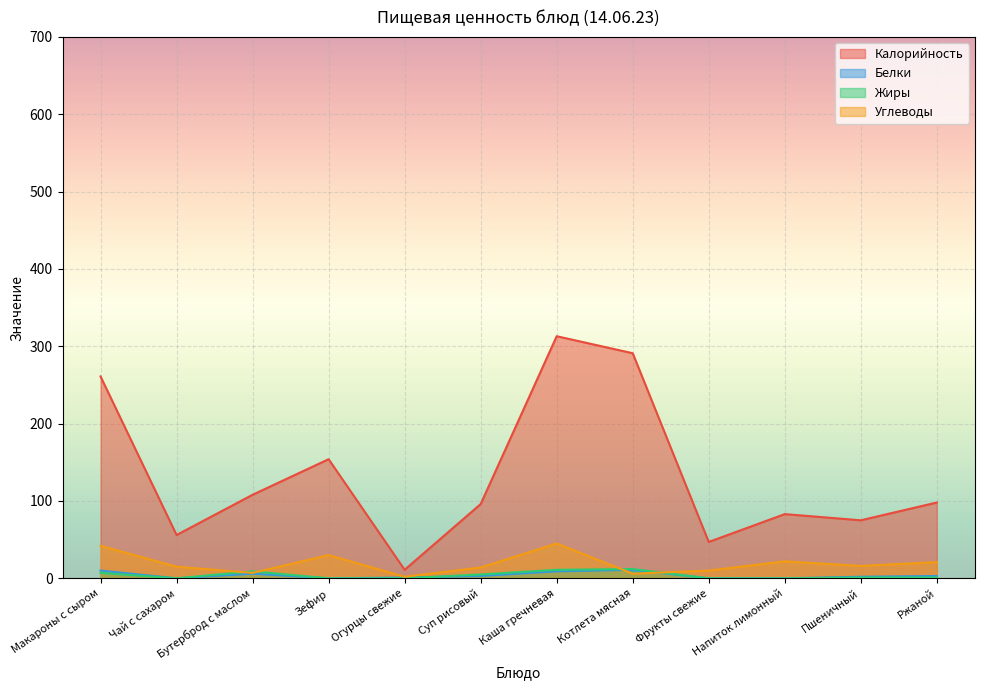

At which category does Белки reach its first local peak?

Бутерброд с маслом